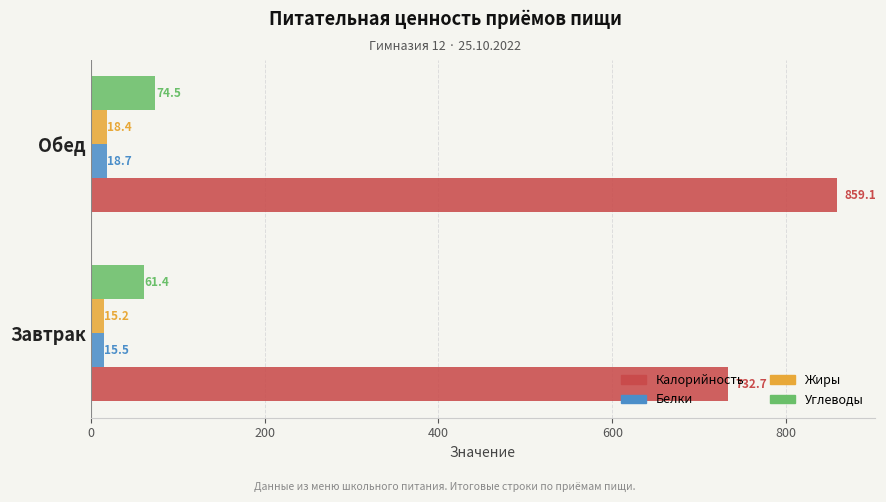

What is the minimum value for Углеводы?

61.4